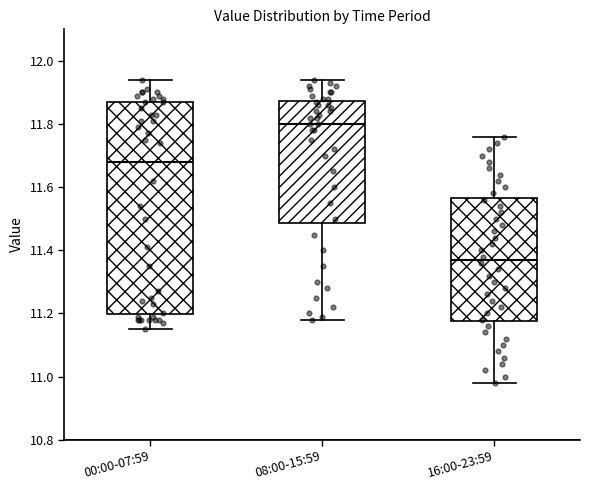

Which box is the tallest, from its lower edge to its upper edge?

00:00-07:59